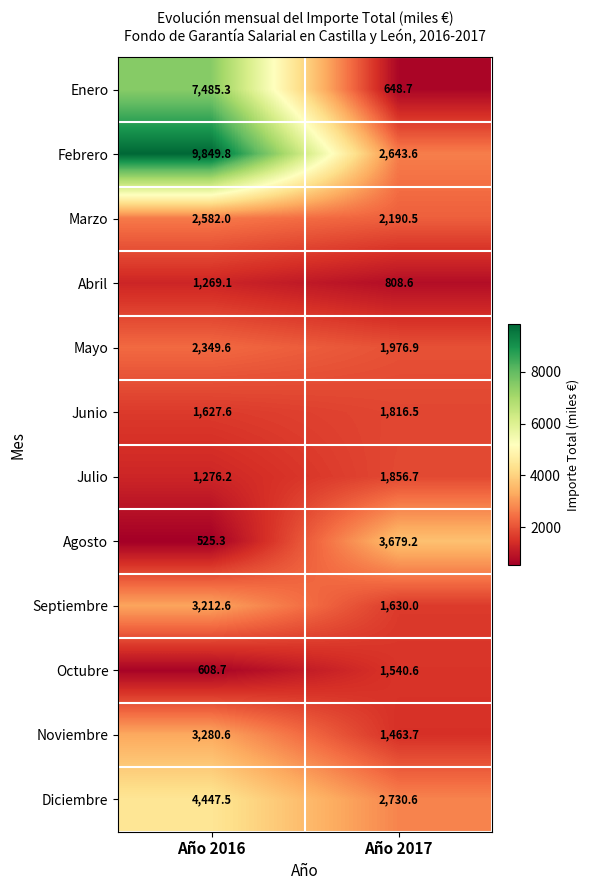

Which category has the highest value across all series?

Año 2016